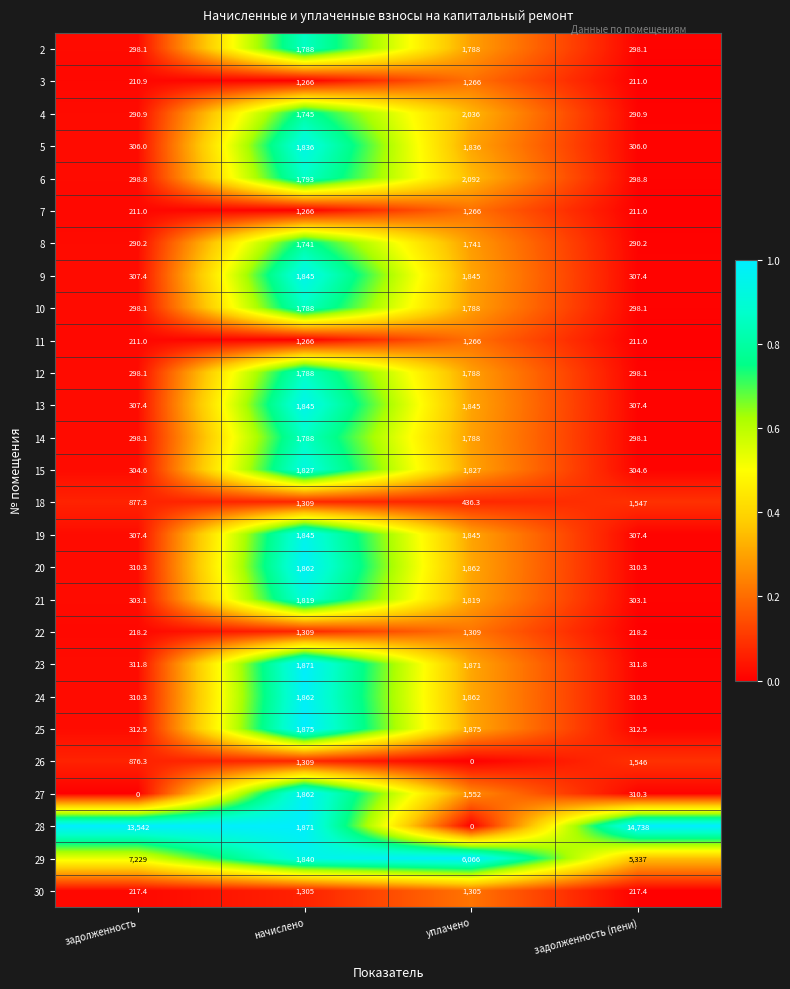

List the labels in order of 27 value, smallest first.

задолженность, задолженность (пени), уплачено, начислено